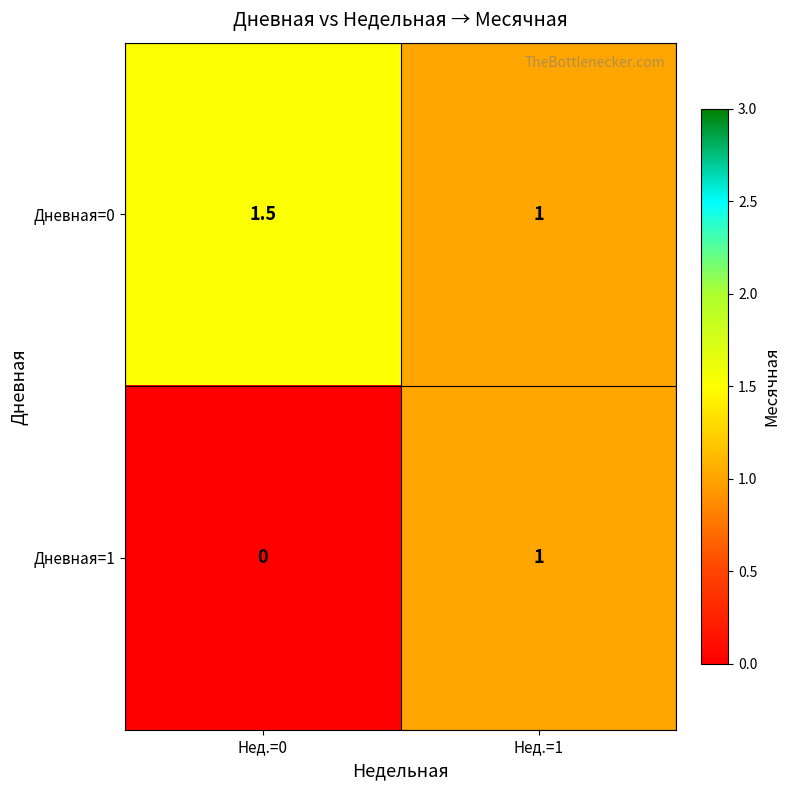

Which category has the highest value in the Дневная=0 series?

Нед.=0